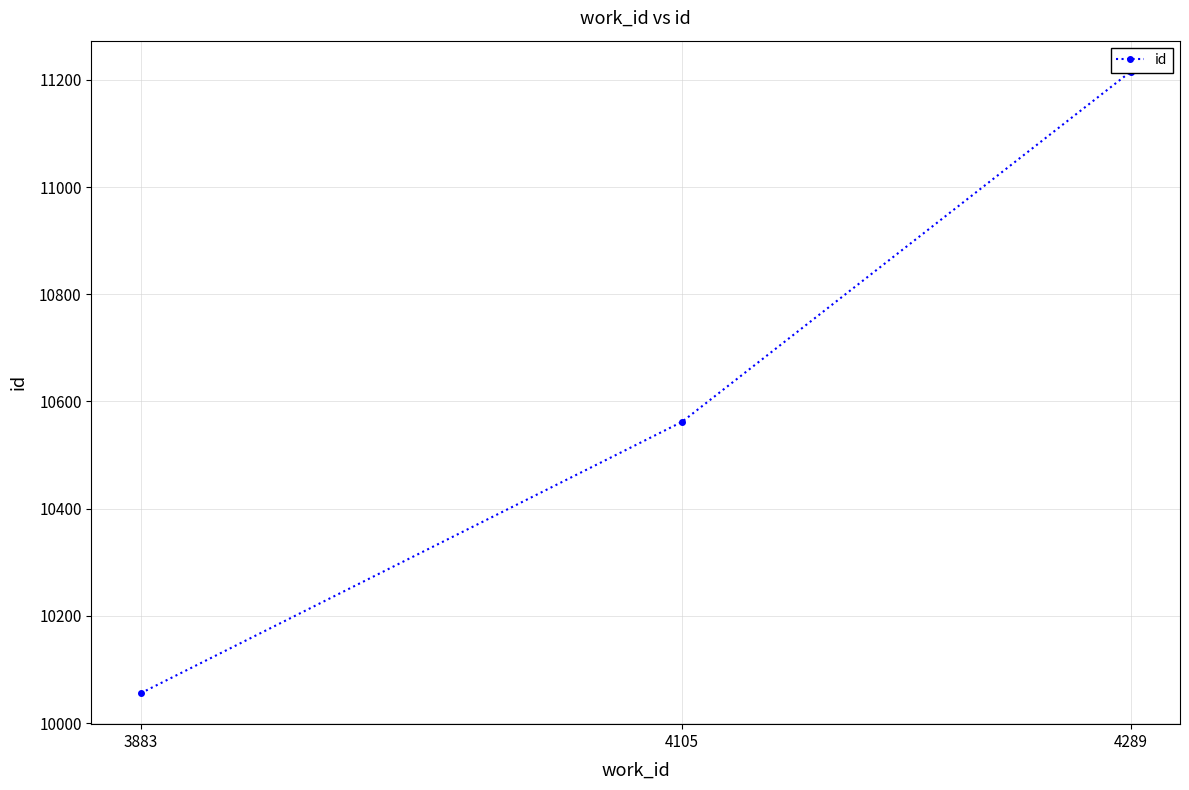

Reading right to left, transcribe all the data shown in this chart.

4289=11215	4105=10562	3883=10056